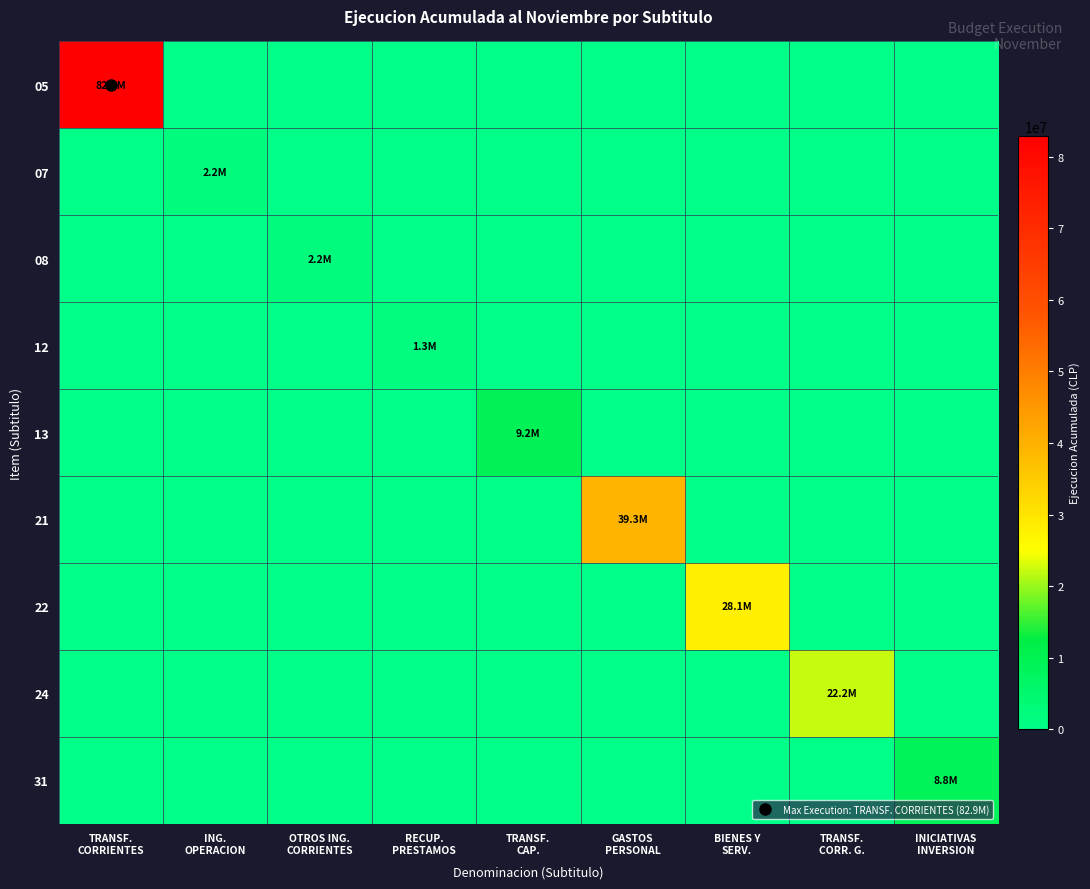

What is the spread (max minus min) of values at GASTOS
PERSONAL?

39288251